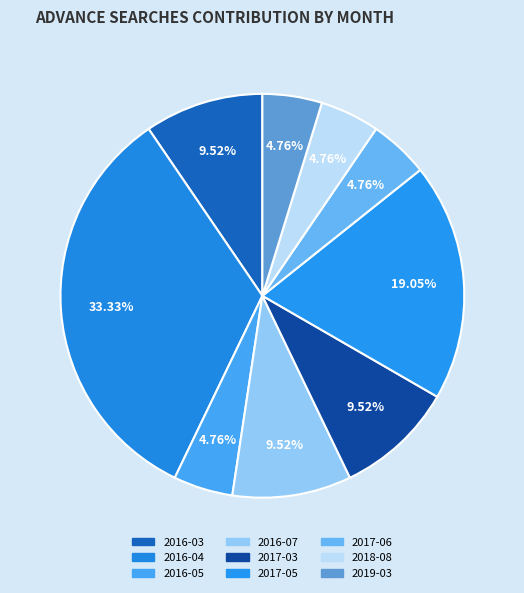

Combined, what portion of the pie is 2016-07 and 2016-04?

42.9%